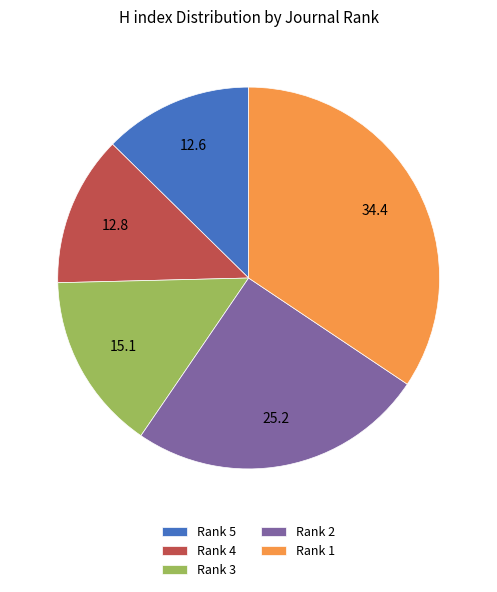

Does any single category account for the majority?

No